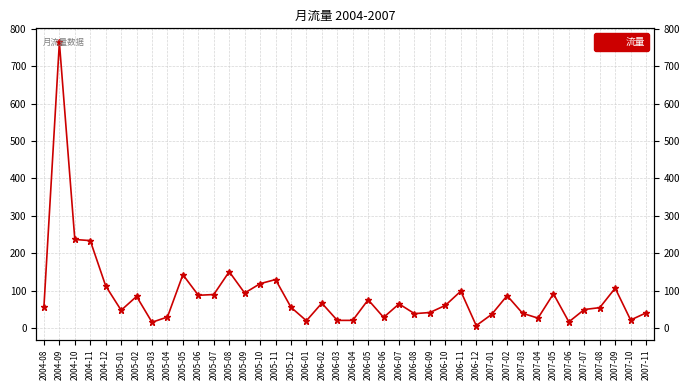

Where is the first local maximum?

2004-09